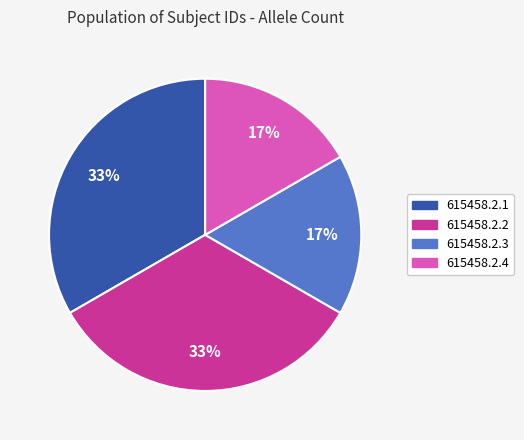

To the nearest percent, what is the average slice percentage?

25%